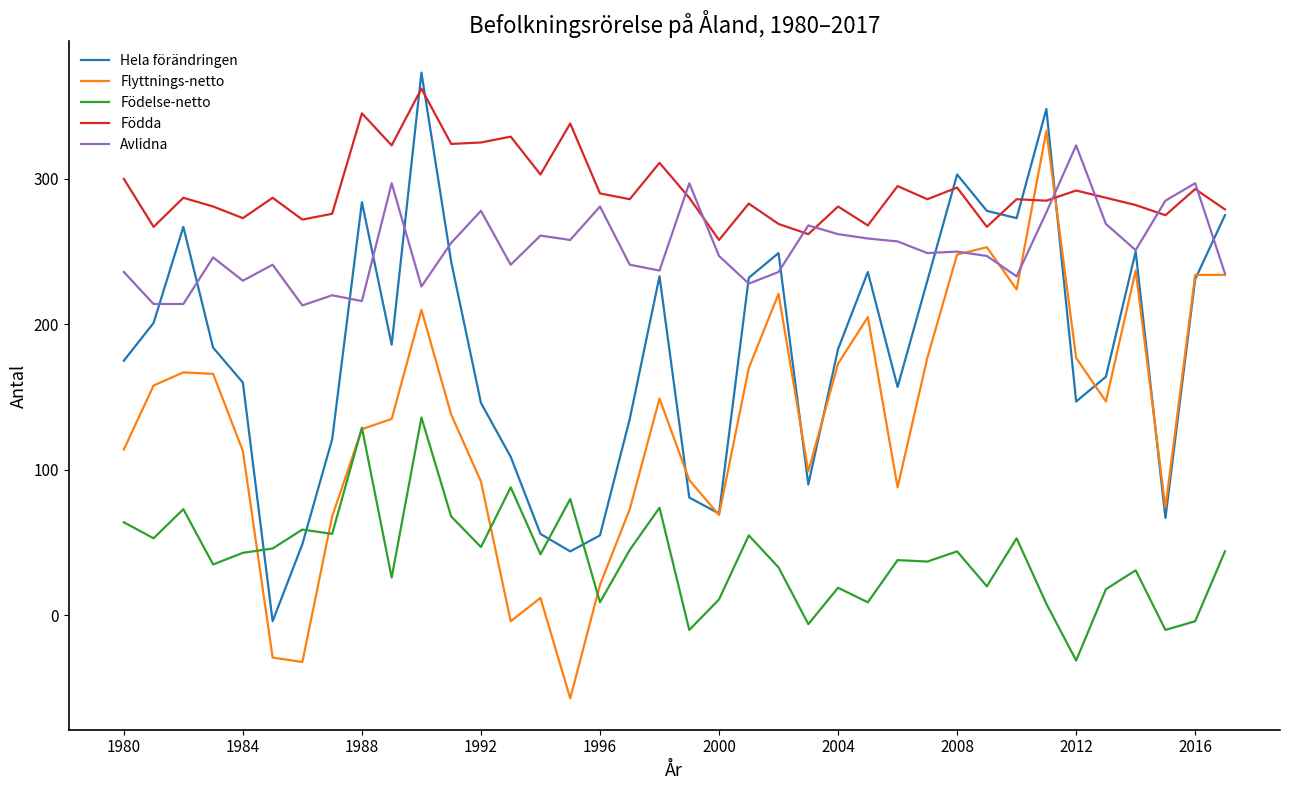

True or false: Födelse-netto and Födda cross at least once.

False